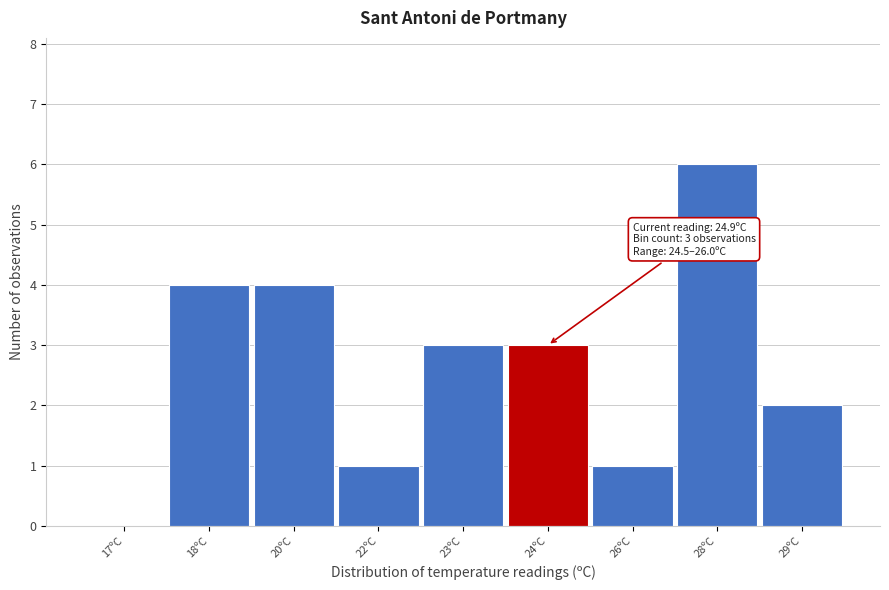

Reading left to right, list all the values displayed in this chart.

17ºC=0	18ºC=4	20ºC=4	22ºC=1	23ºC=3	24ºC=3	26ºC=1	28ºC=6	29ºC=2